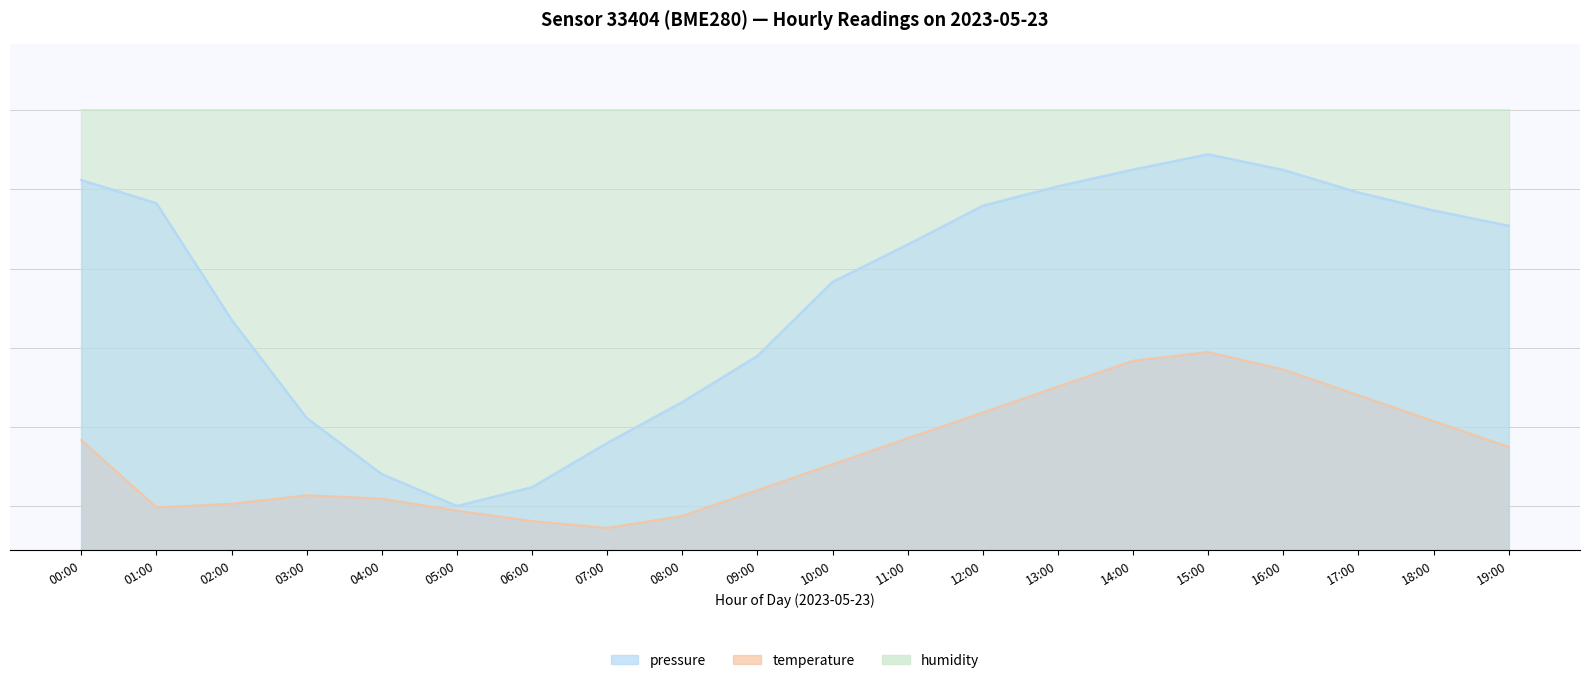

What position from the right is 09:00?

11